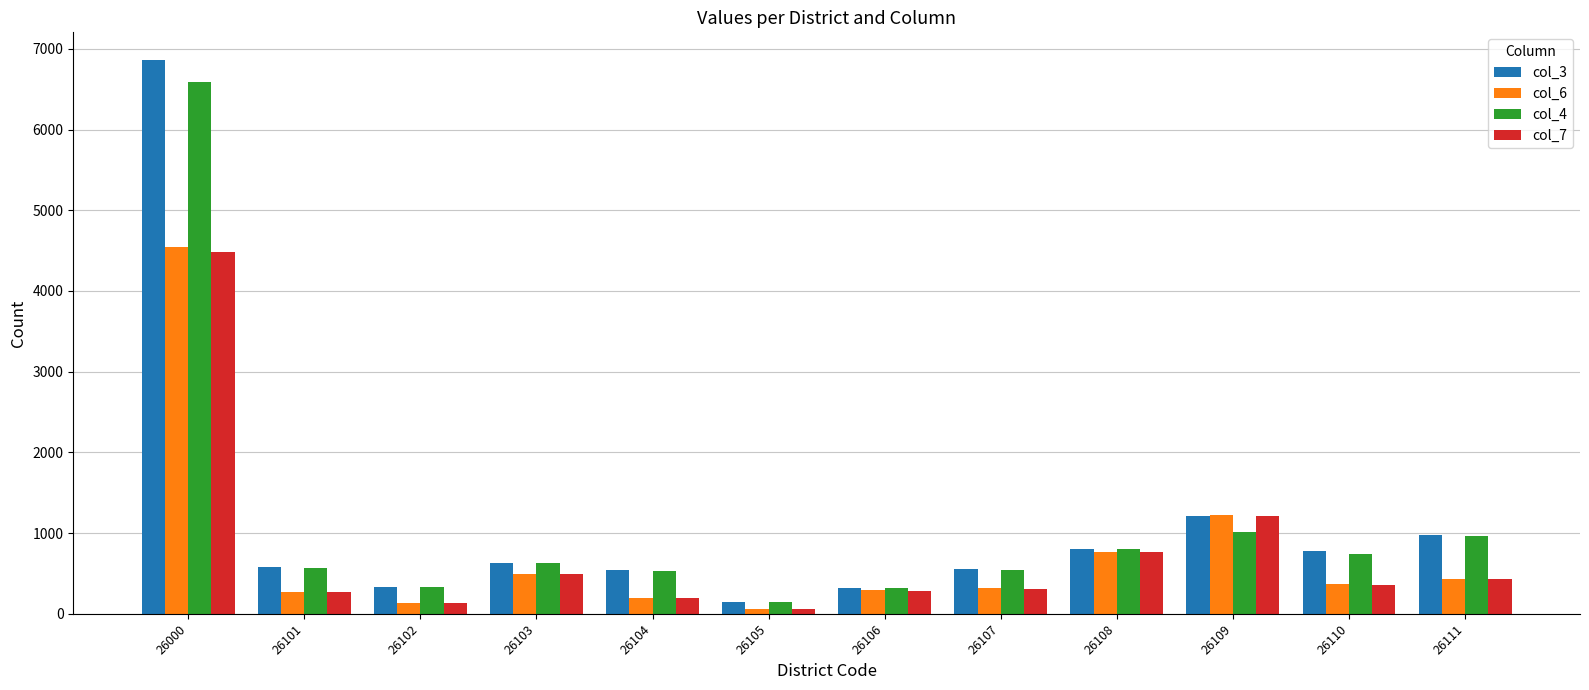

What is the sum of the col_4 values at 26107 and 26102?

869